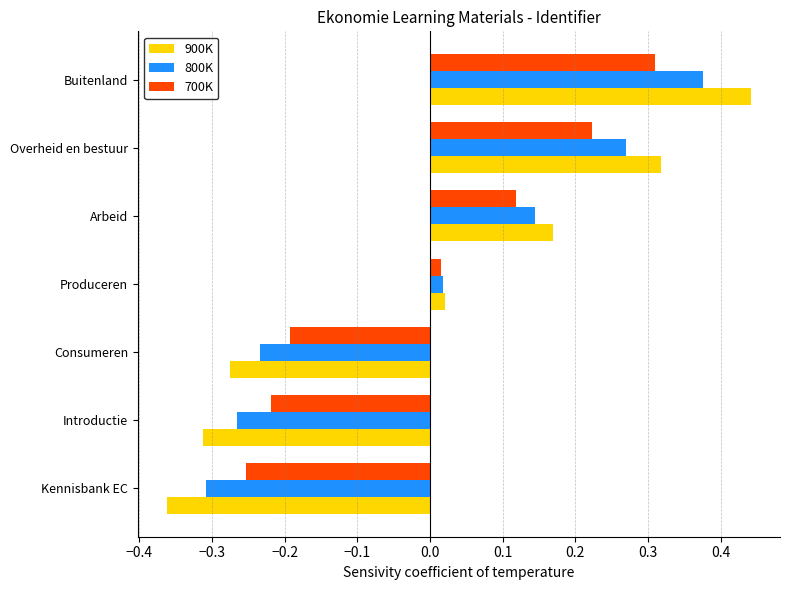

The 900K series shows -0.2 at Kennisbank EC. True or false?

False